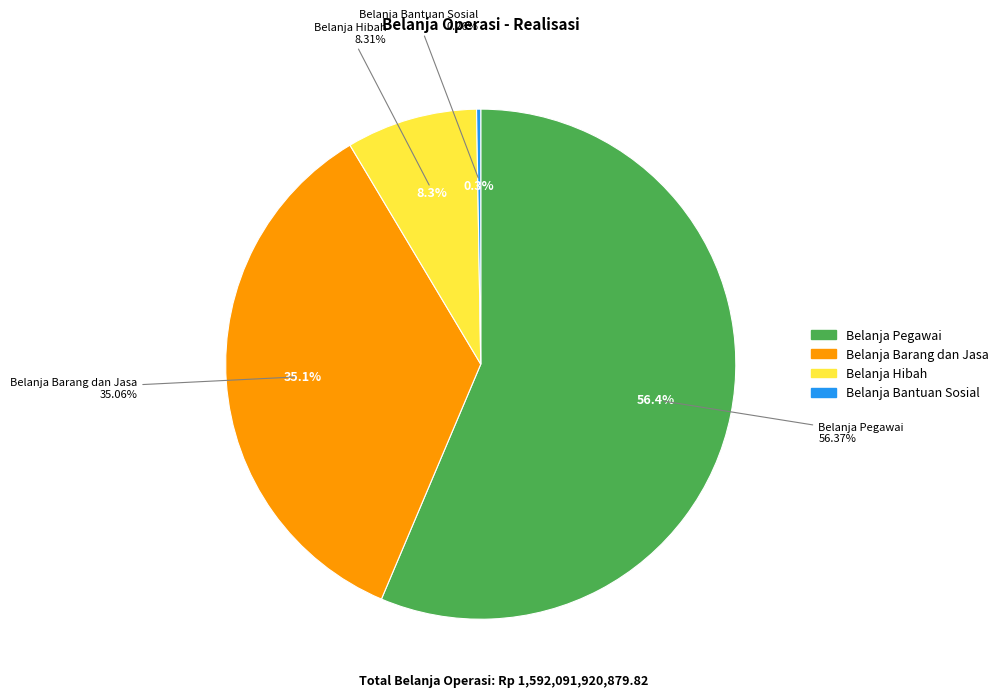

Is it true that Belanja Hibah is 16% of the pie?

False